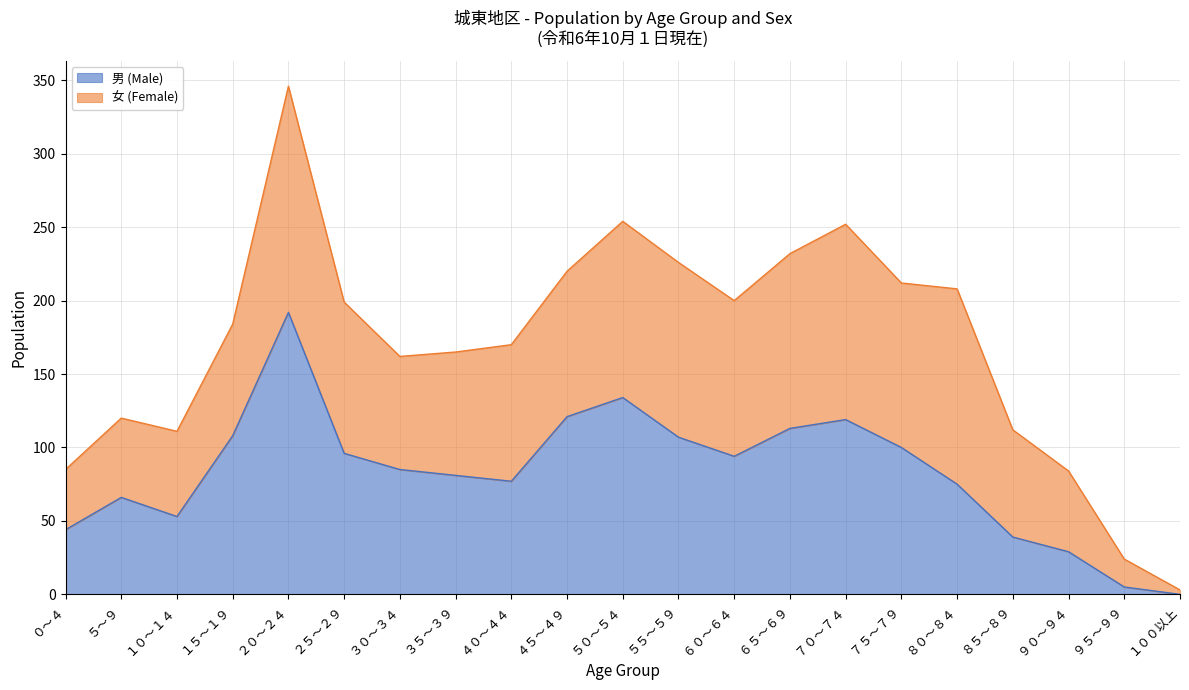

True or false: the data shows 60 at １００以上.

False